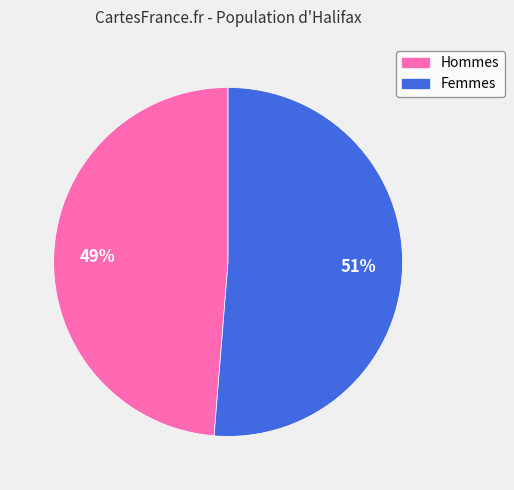

How many slices are in this pie chart?

2